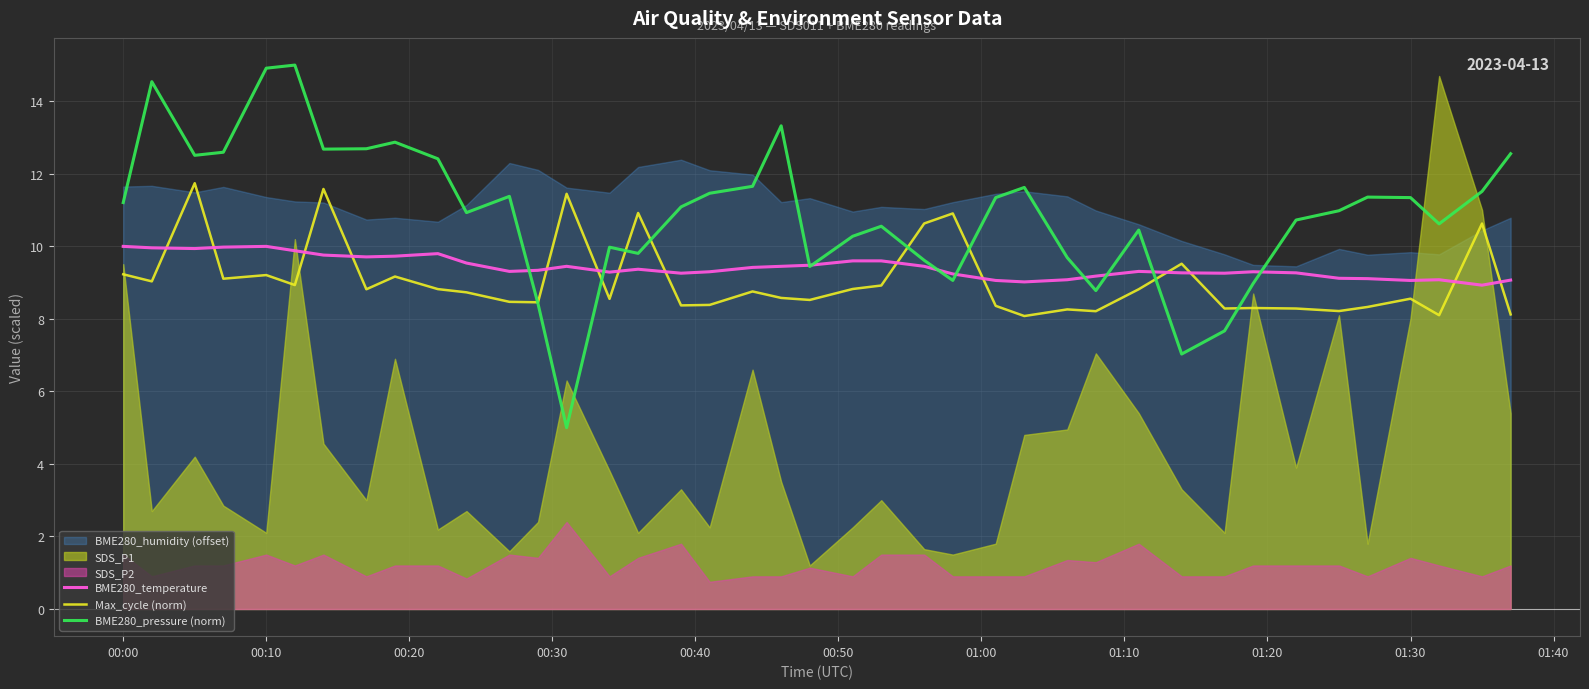

After their last crossing, which series has the higher values: BME280_temperature or Max_cycle (norm)?

BME280_temperature